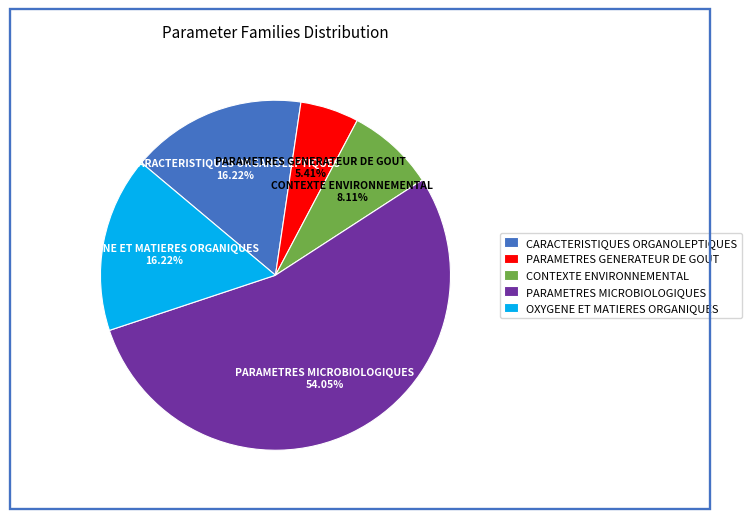

How many slices are in this pie chart?

5